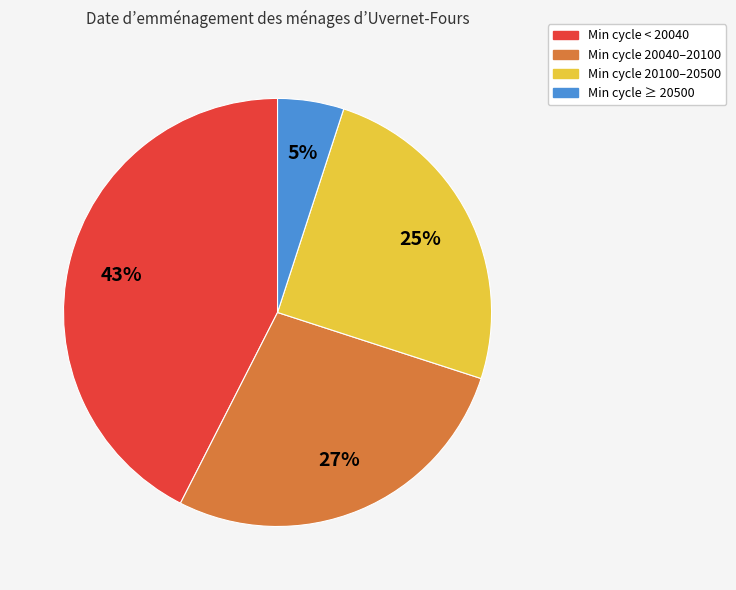

To the nearest percent, what is the average slice percentage?

25%